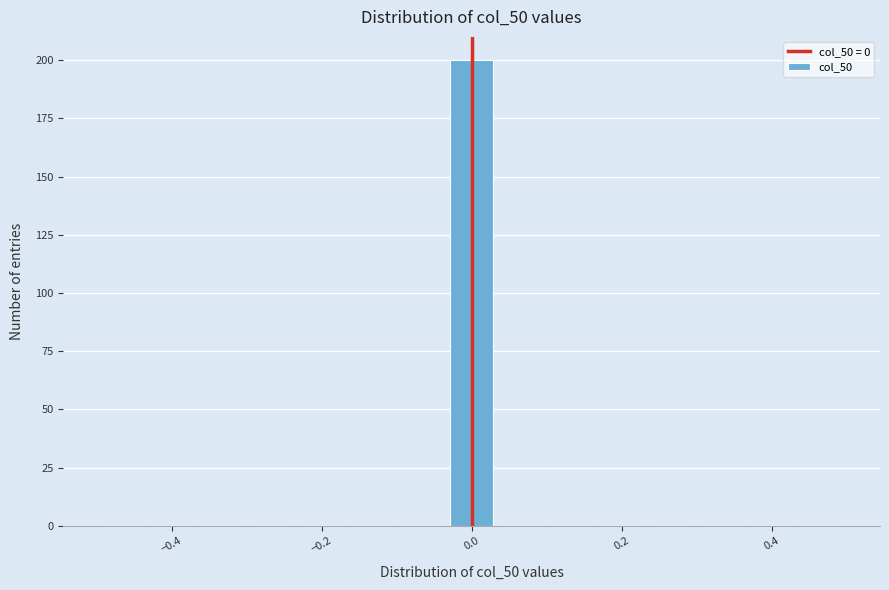

Read against the x-axis, roughly where is the centre of the tallest bar?

0.00